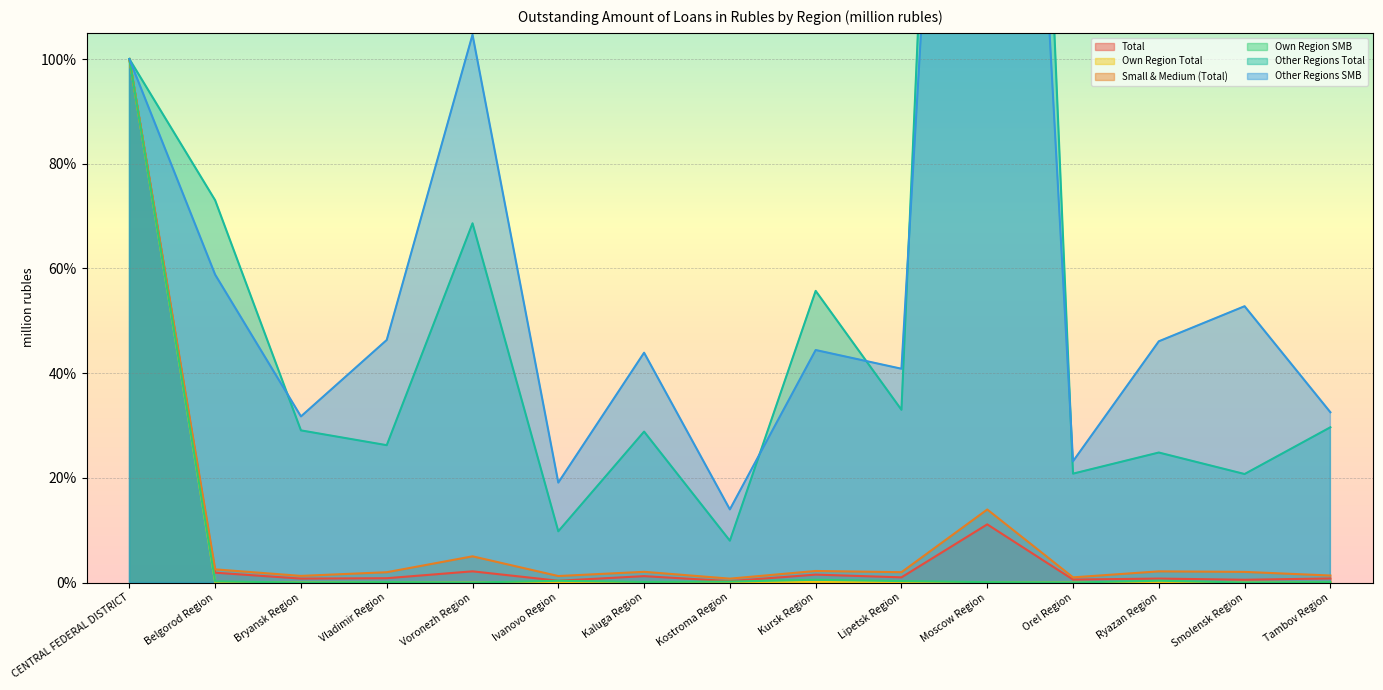

How many data points in Own Region SMB are above 0?

11